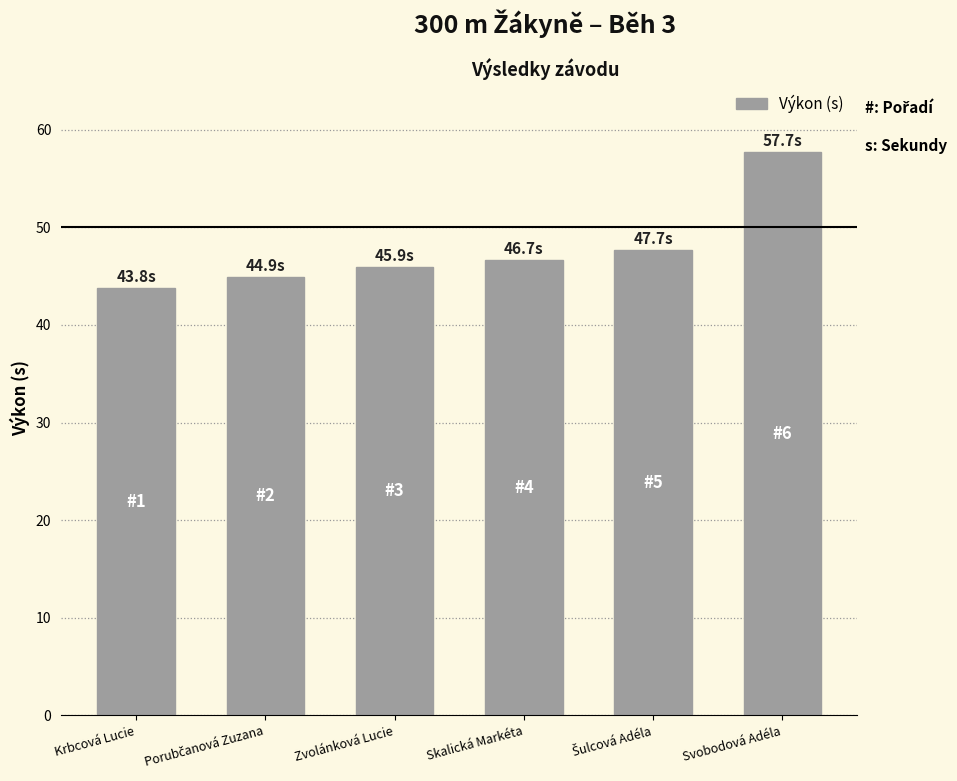

Approximately how many times larger is the value at Svobodová Adéla compared to Krbcová Lucie?

1.3